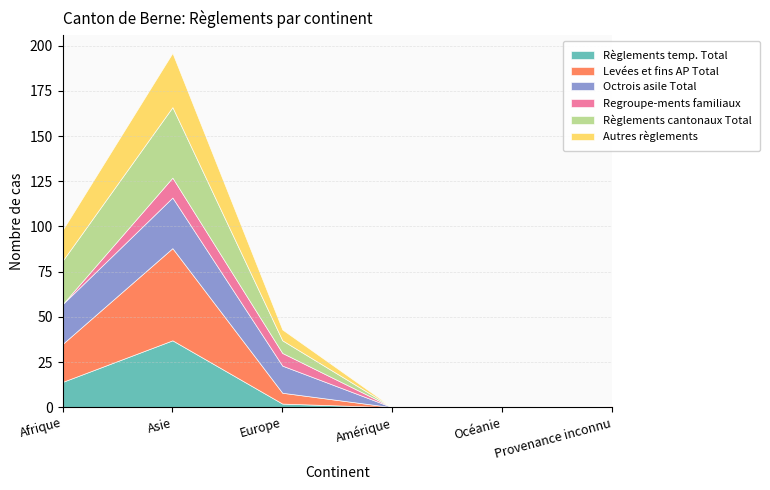

What is the maximum value for Règlements temp. Total?

37